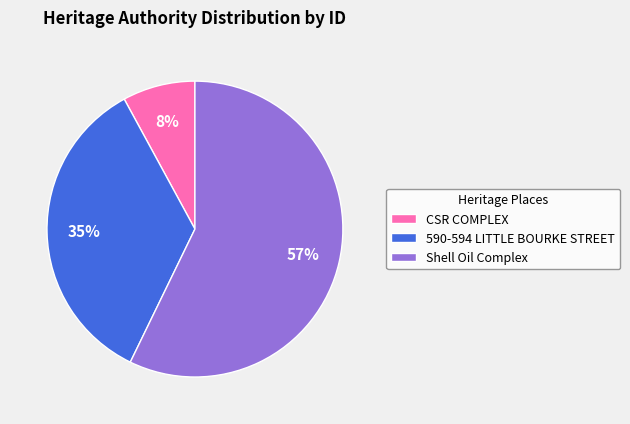

The 590-594 LITTLE BOURKE STREET slice represents 21% of the pie. True or false?

False